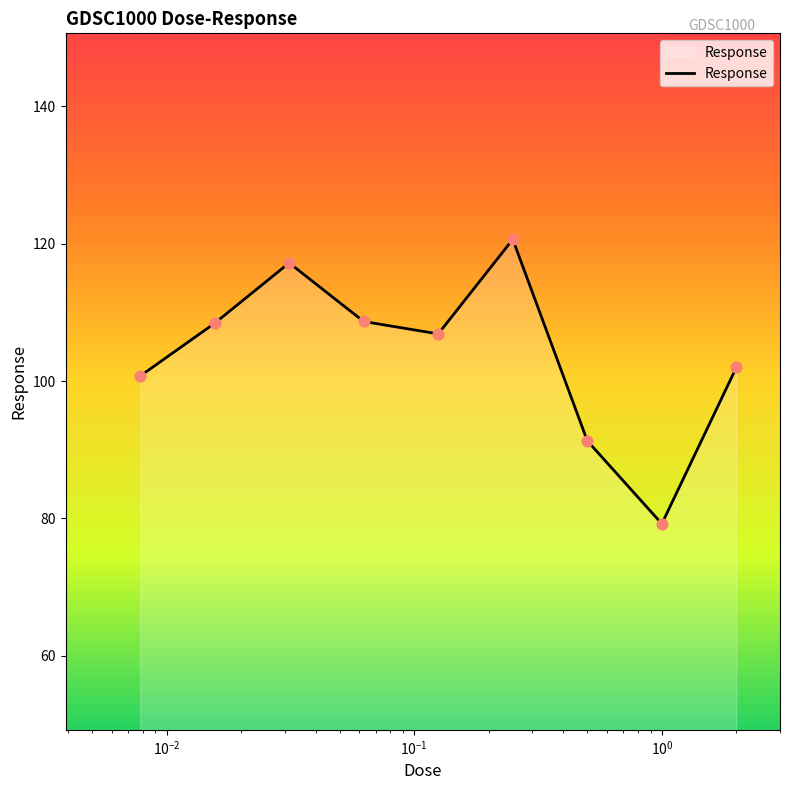

What is the minimum value shown in the chart?

79.2